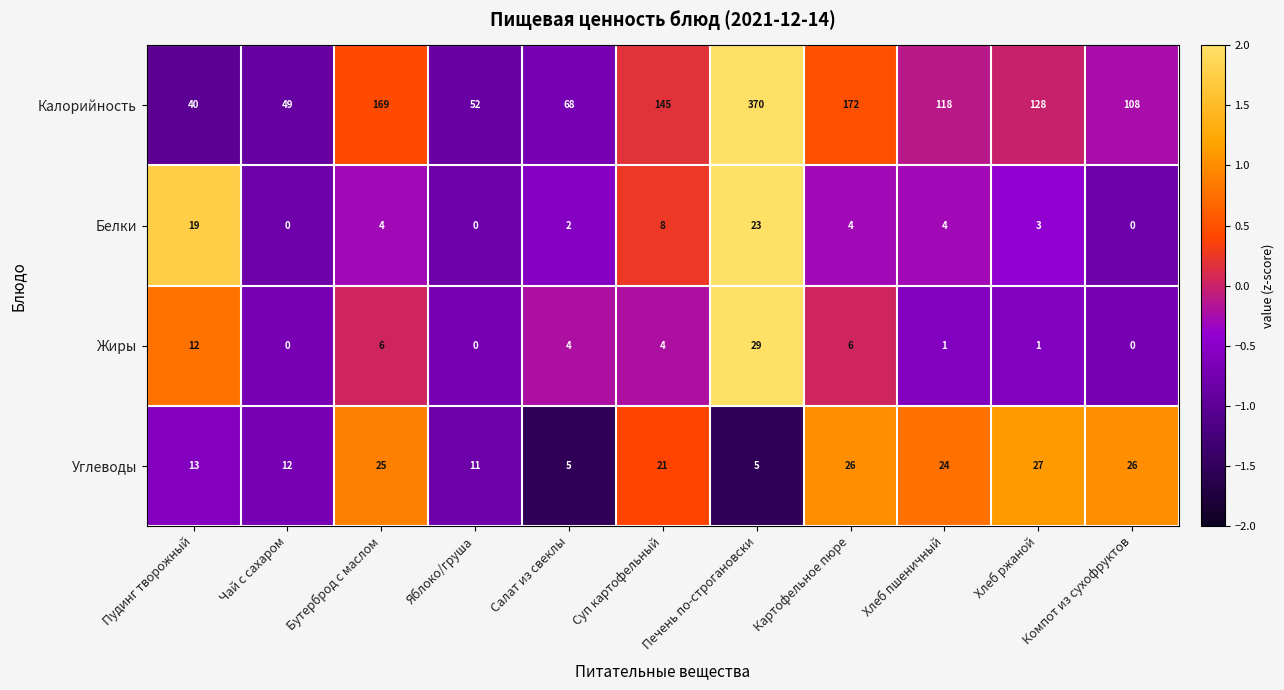

What is the total value across all series at Чай с сахаром?

61